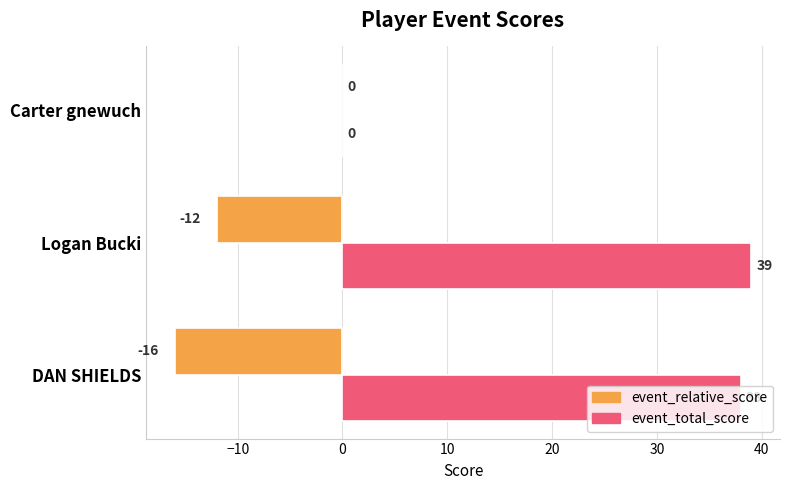

Between Logan Bucki and Carter gnewuch, which series saw the biggest shift?

event_total_score